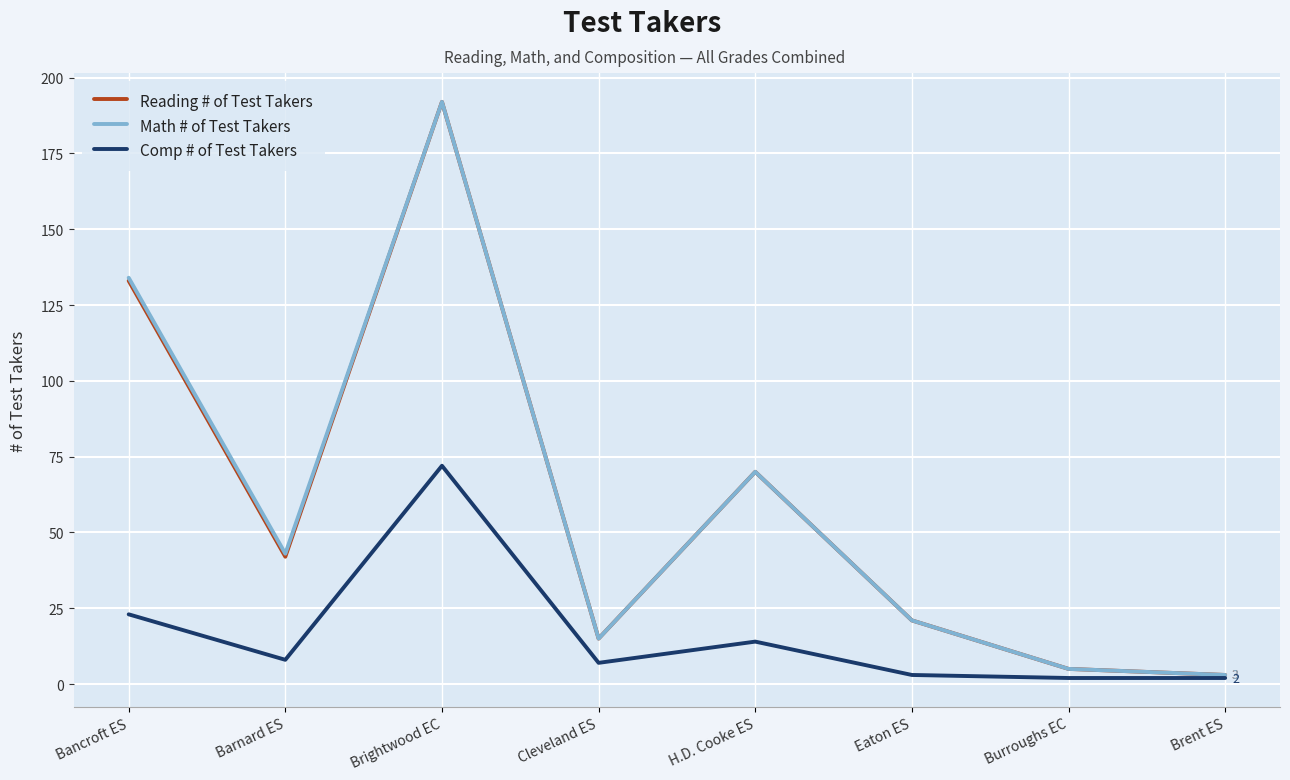

How many lines are shown in the chart?

3